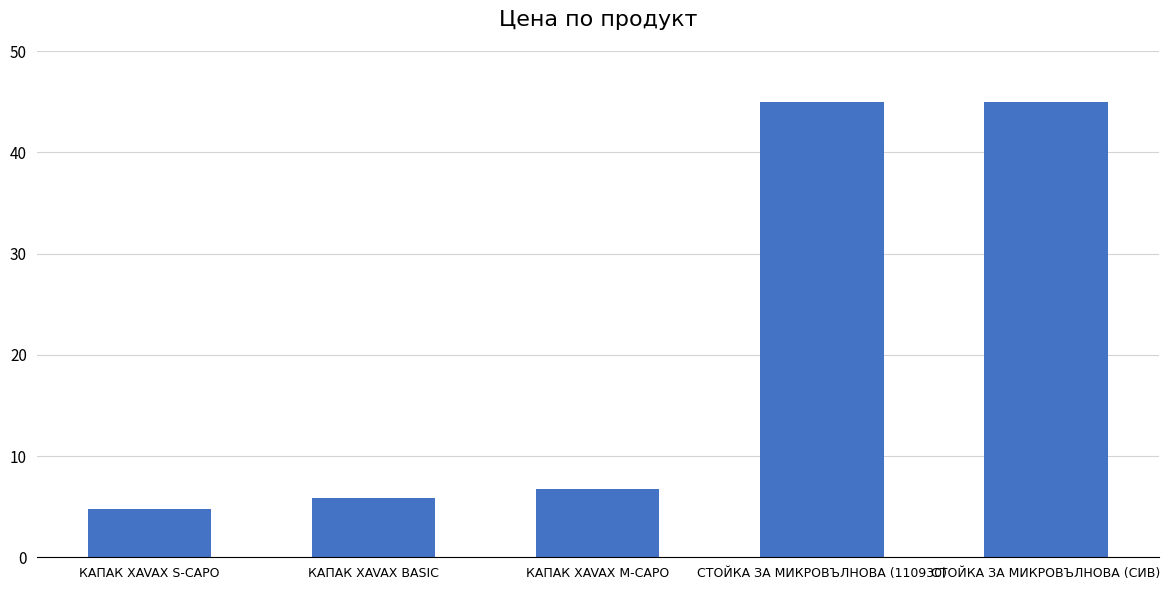

What is the difference between the second highest and minimum values?

40.2